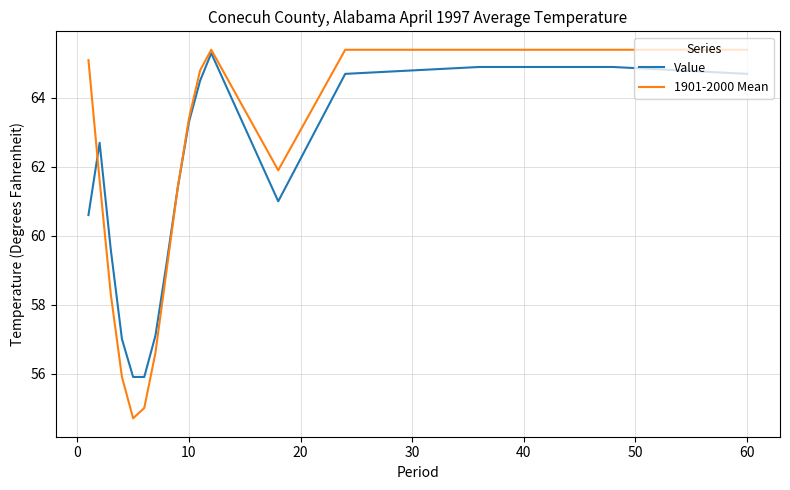

What is the greatest value displayed?

65.4